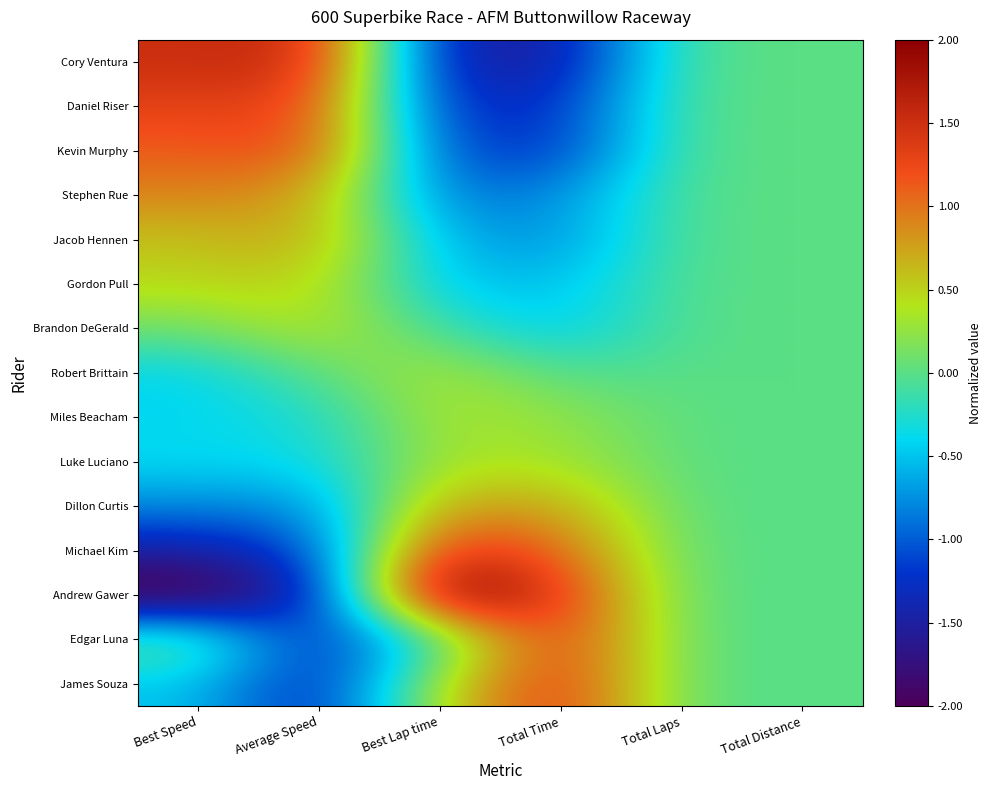

Which category has the lowest value across all series?

Best Speed